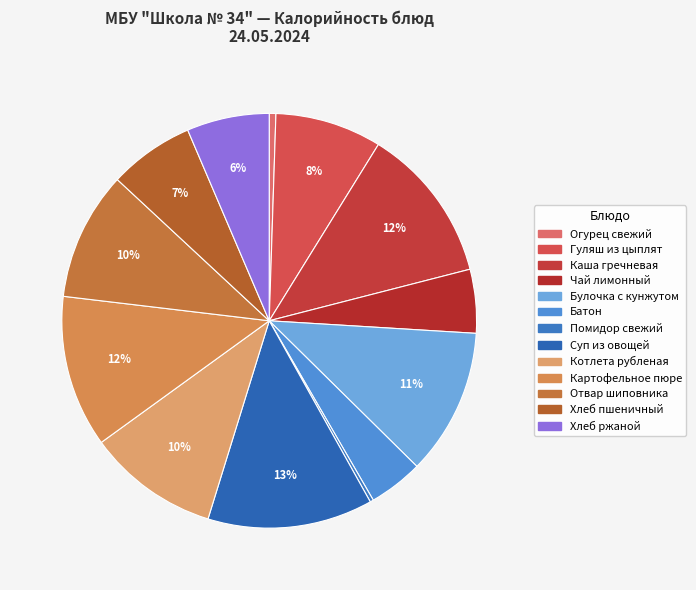

Is it true that Хлеб пшеничный is 1% of the pie?

False